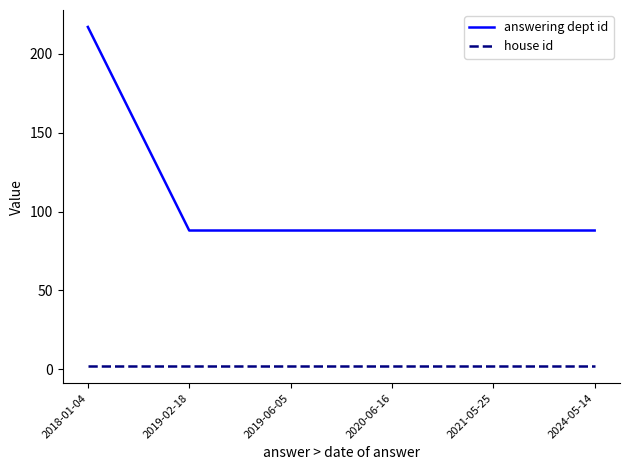

Which series has the largest range (max minus min)?

answering dept id